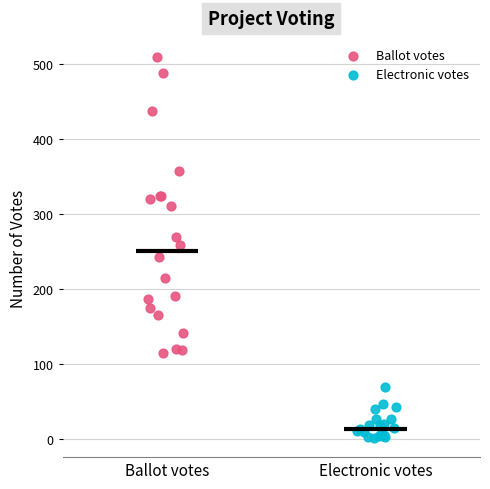

Which series has the widest spread of Y values?

Ballot votes